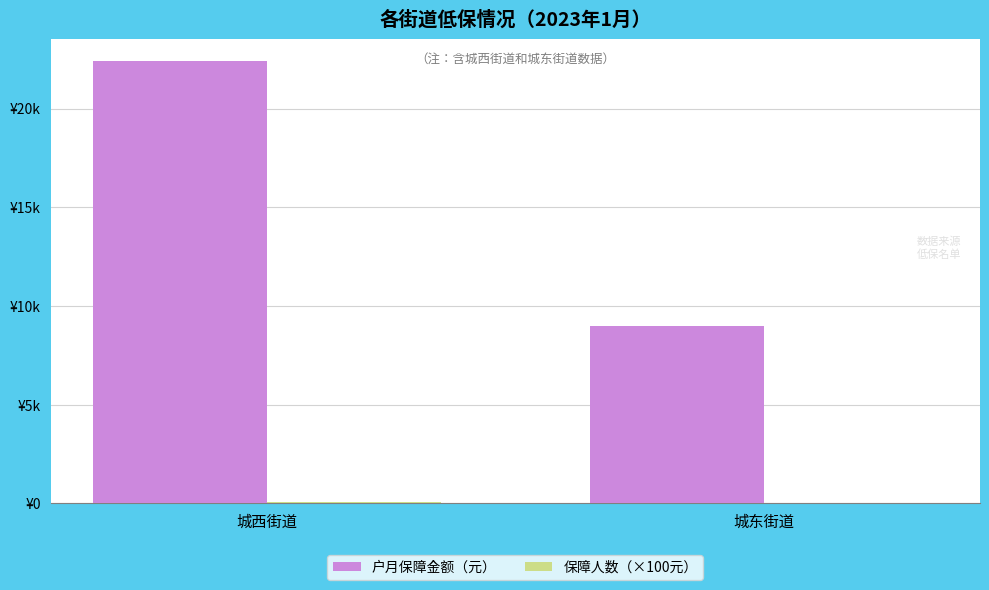

What is the spread (max minus min) of values at 城东街道?

8958